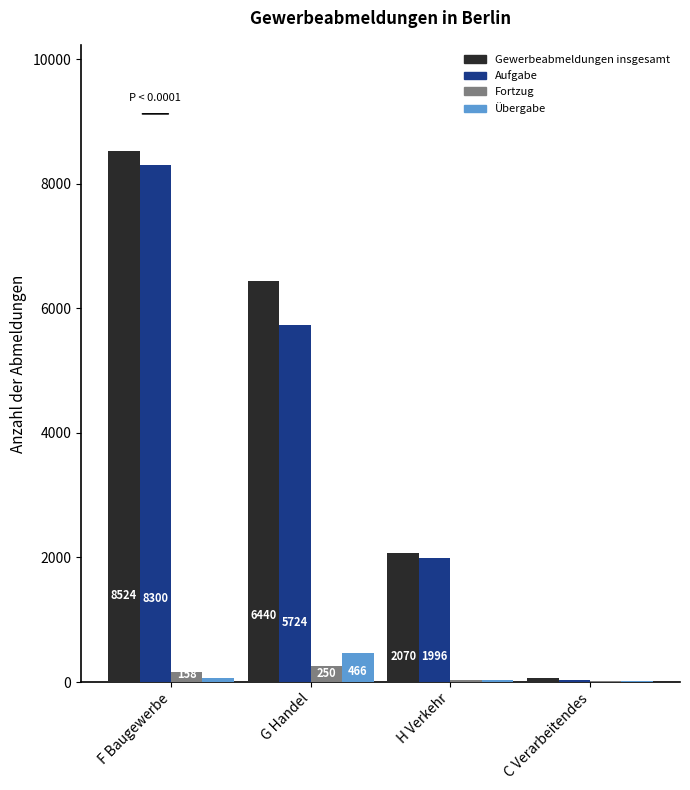

Which label corresponds to the largest value in the chart?

F Baugewerbe